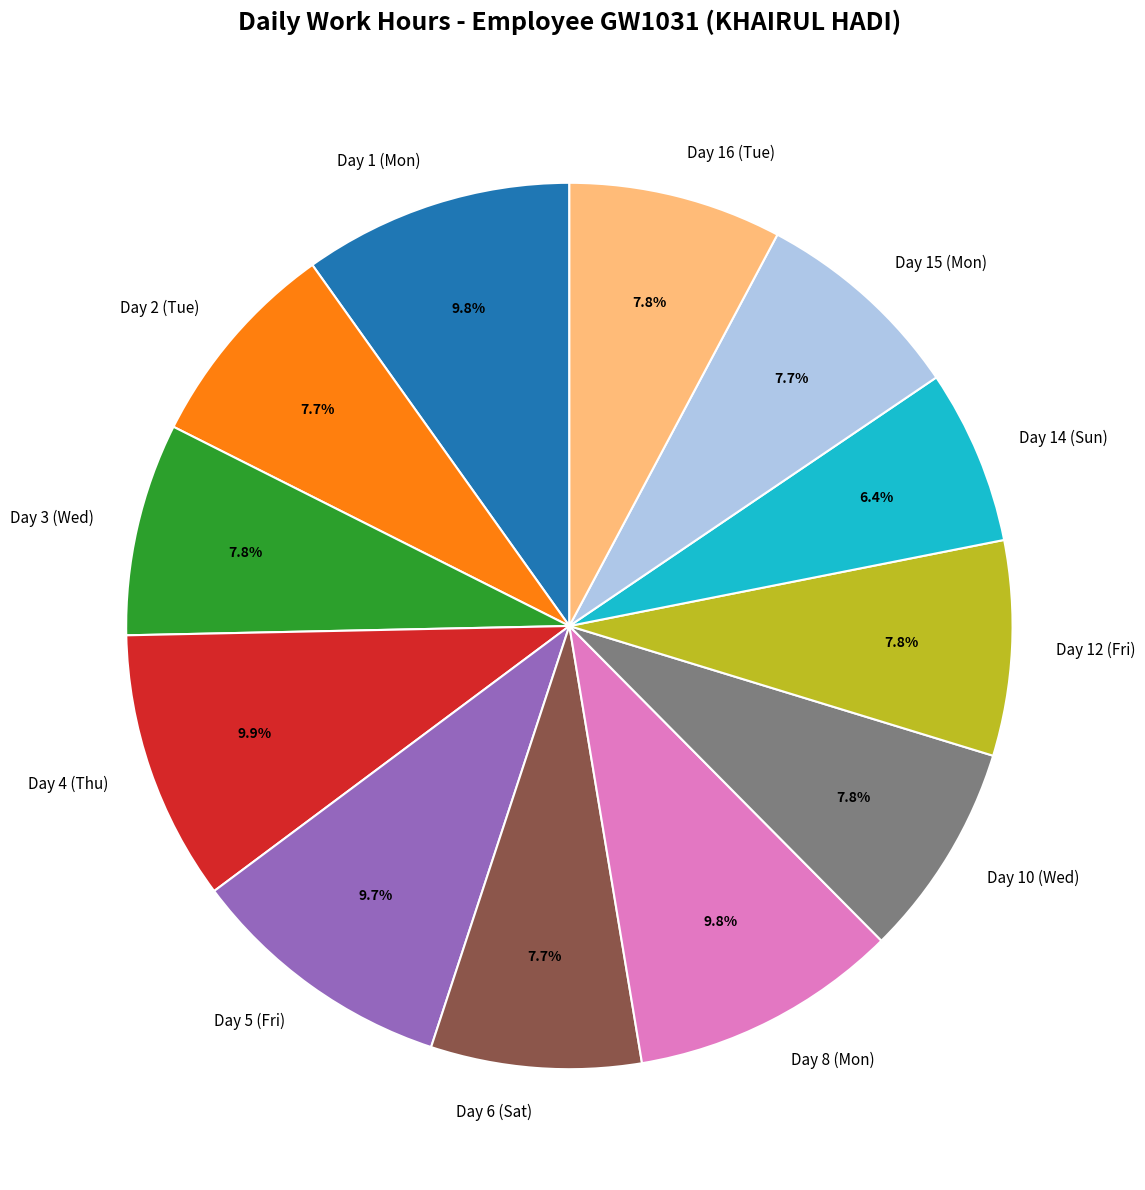

How many segments does this pie chart have?

12